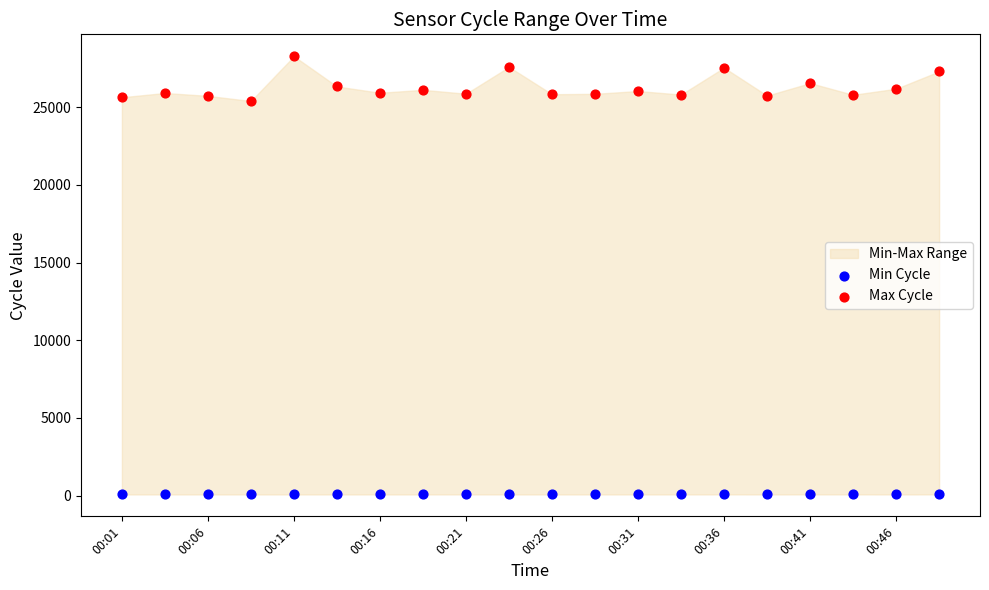

Which series has the widest spread of Y values?

Max Cycle